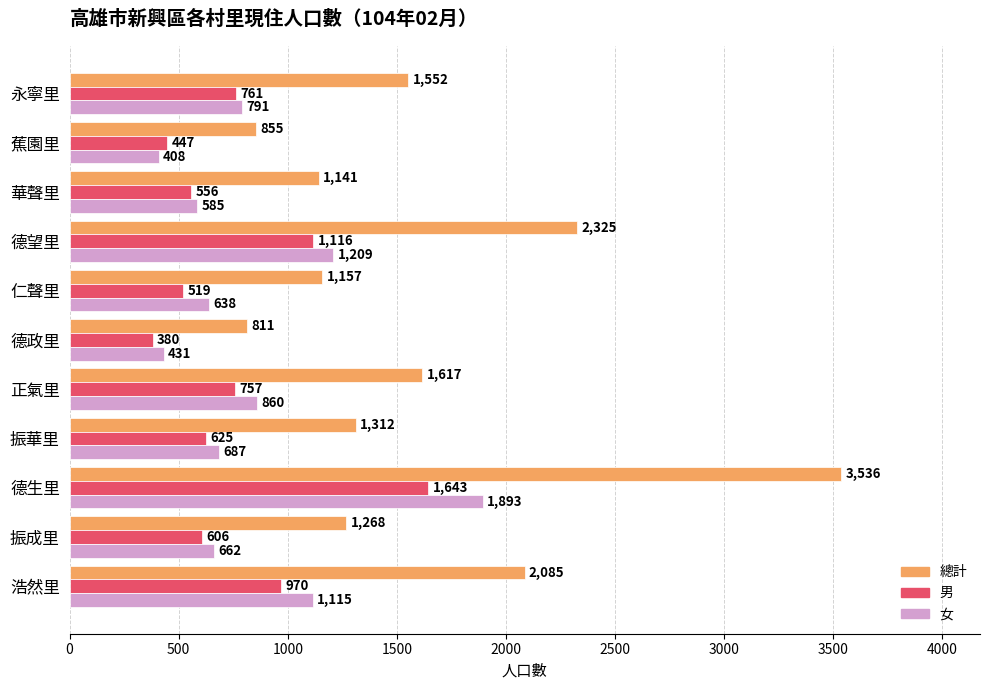

Which series has the largest range (max minus min)?

總計